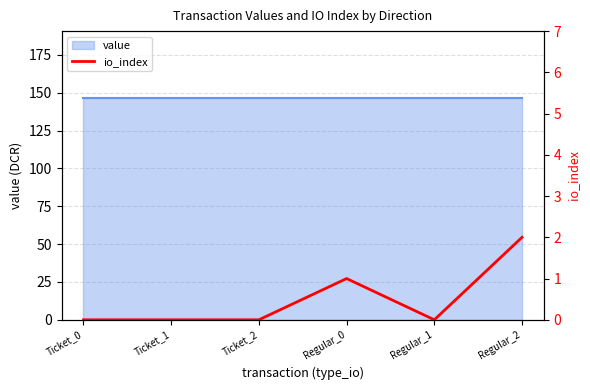

Where is the data nearest to the value 1?

Regular_0